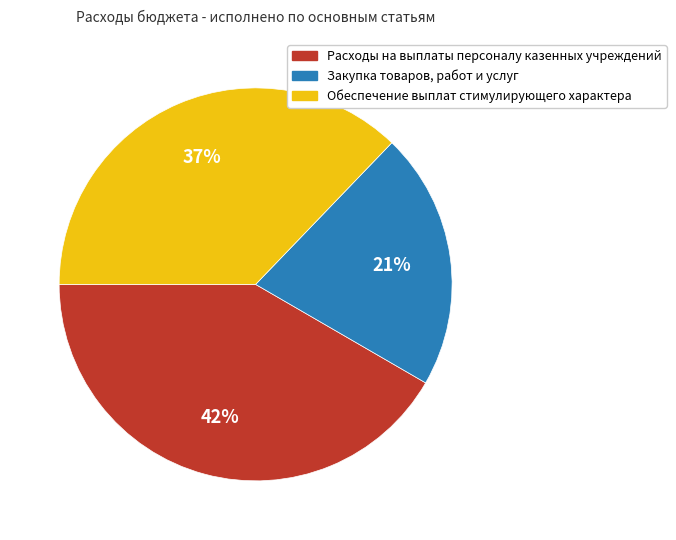

To the nearest percent, what is the average slice percentage?

33%